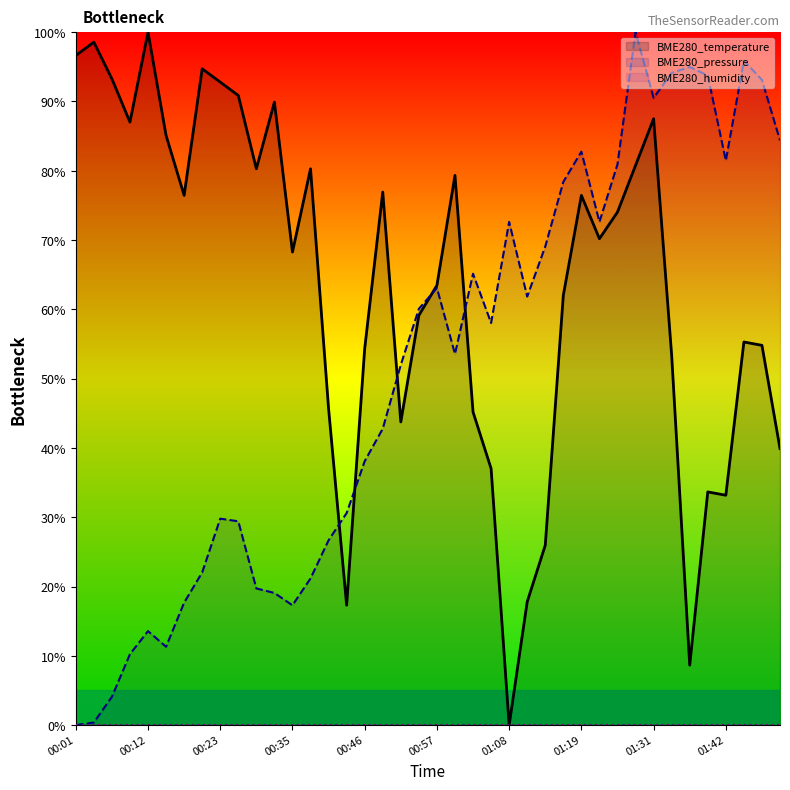

How many values in the BME280_temperature series exceed 70?

20